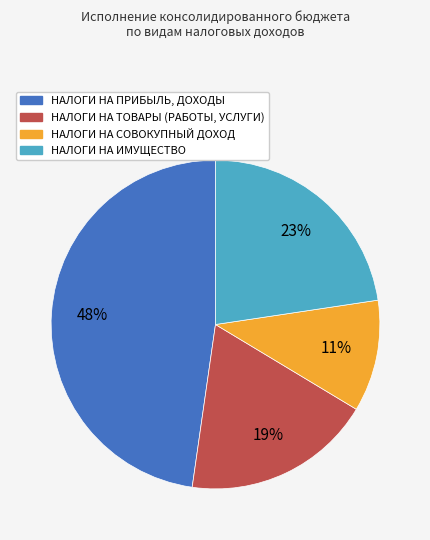

To the nearest percent, what portion does НАЛОГИ НА ИМУЩЕСТВО represent?

23%